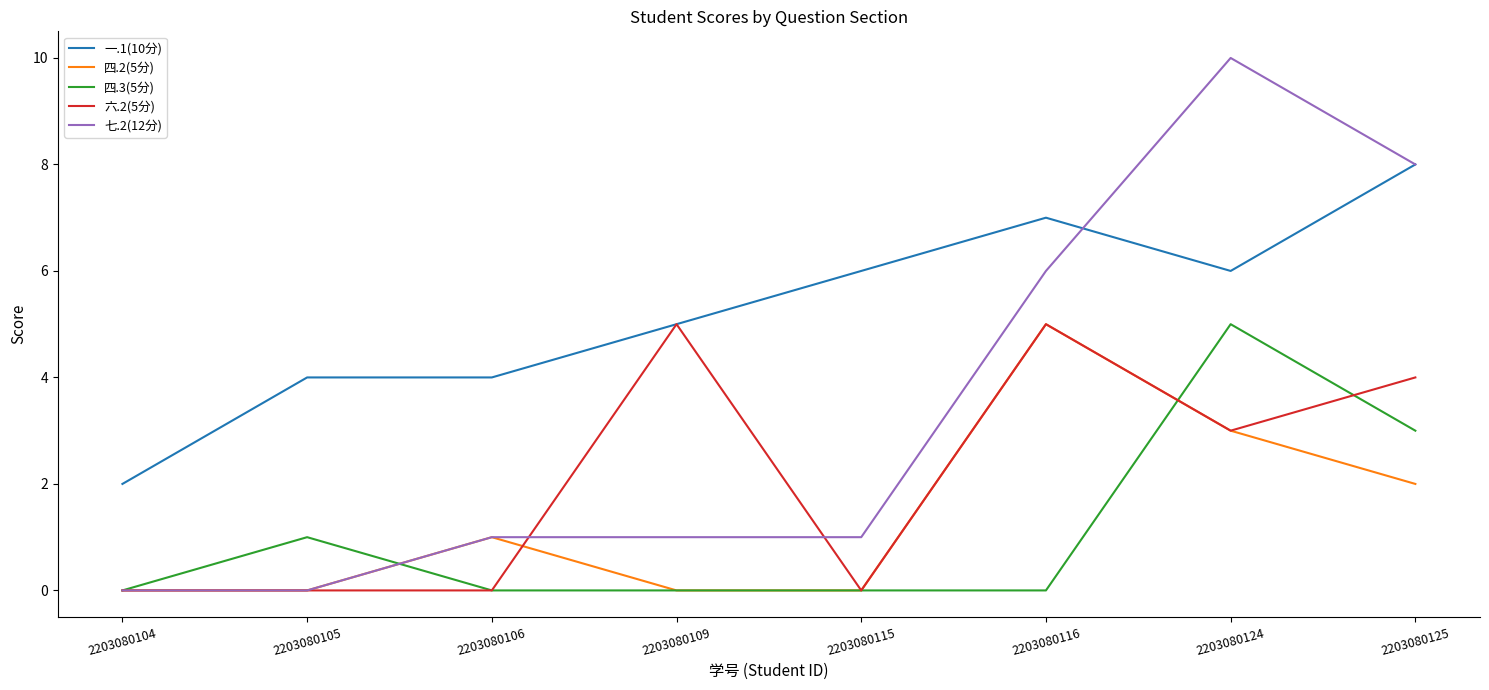

True or false: 一.1(10分) and 四.3(5分) intersect in this chart.

False